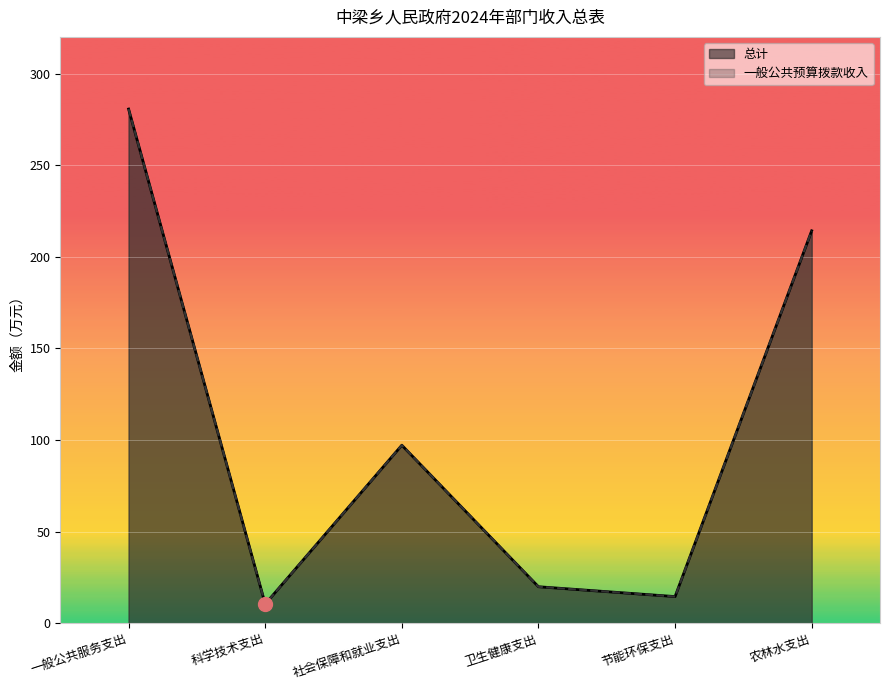

Which label corresponds to the smallest value in the chart?

科学技术支出